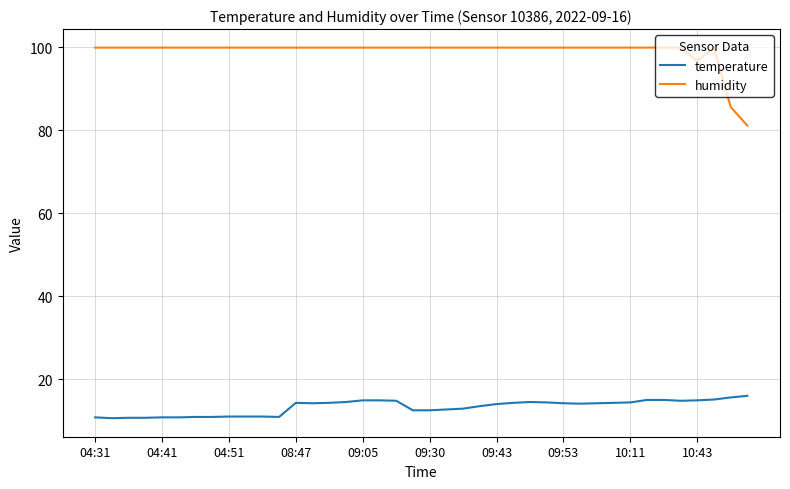

Which series has the largest total across all categories?

humidity